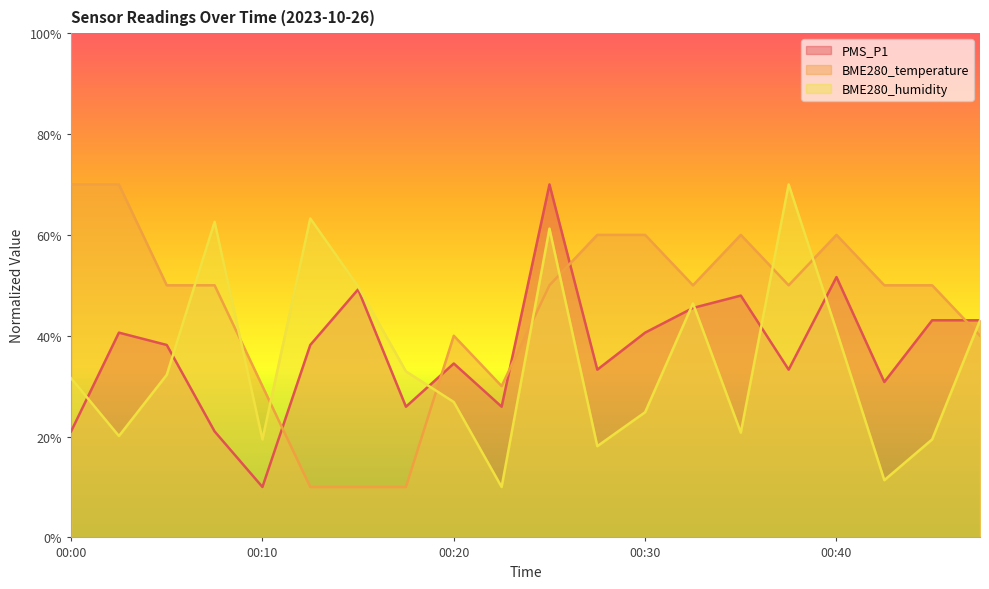

Rank the series by their average value, from lowest to highest.

BME280_humidity, PMS_P1, BME280_temperature